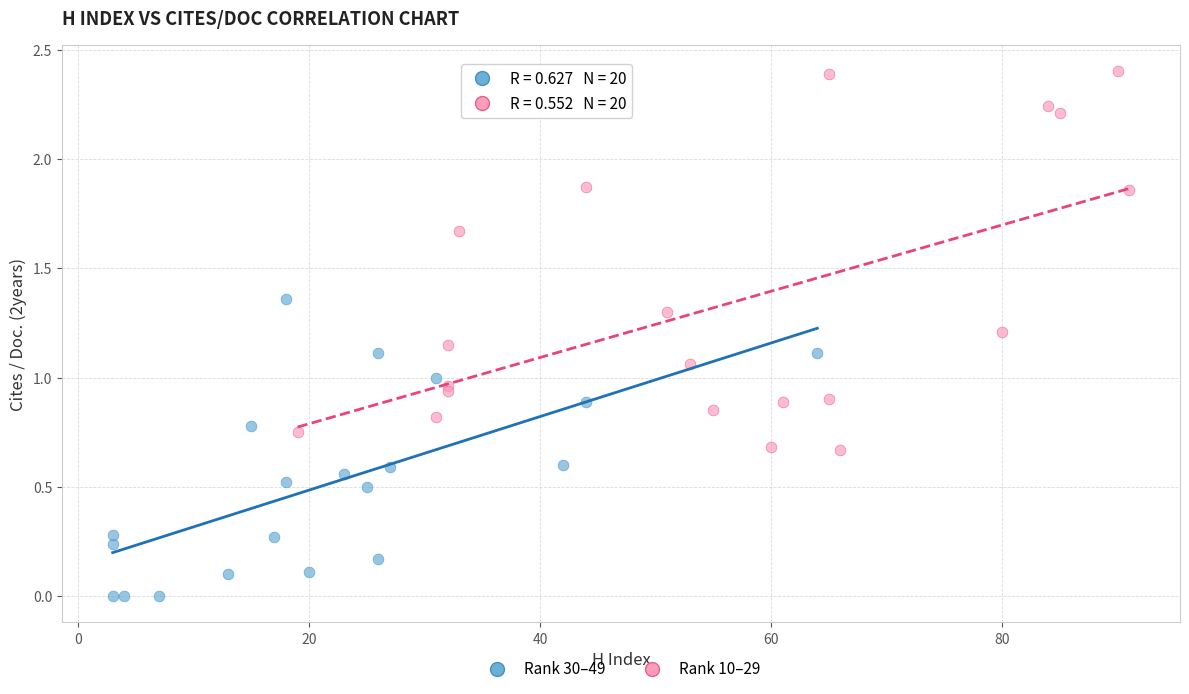

Which series contains the lowest Y value?

Rank 30–49